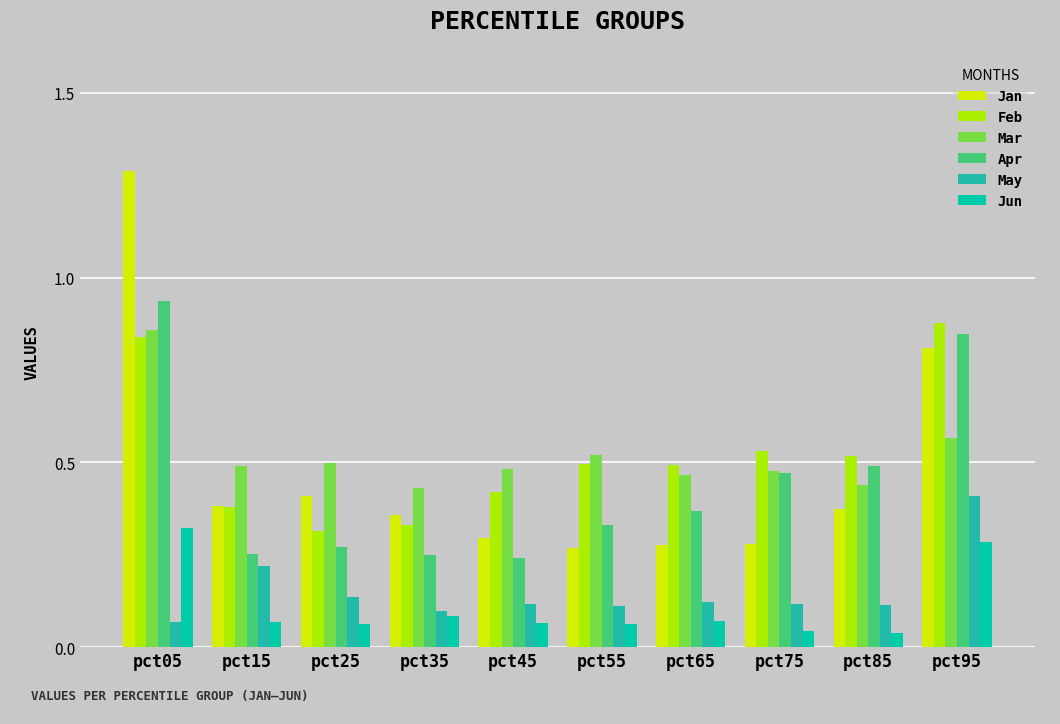

How many bars are there in total?

60